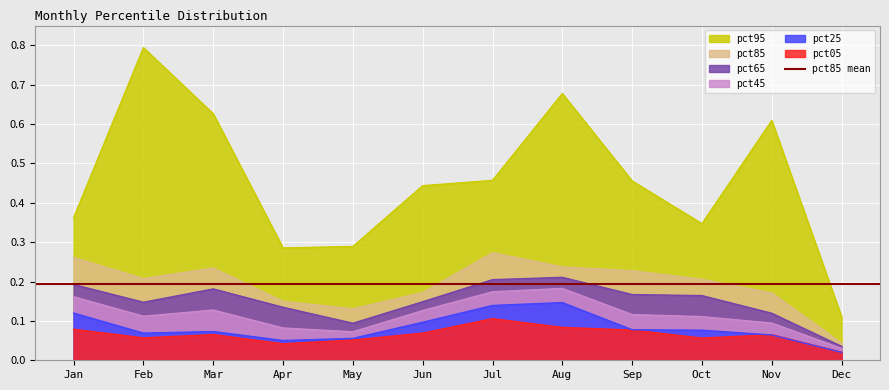

What is the total value across all series at Jul?

1.4